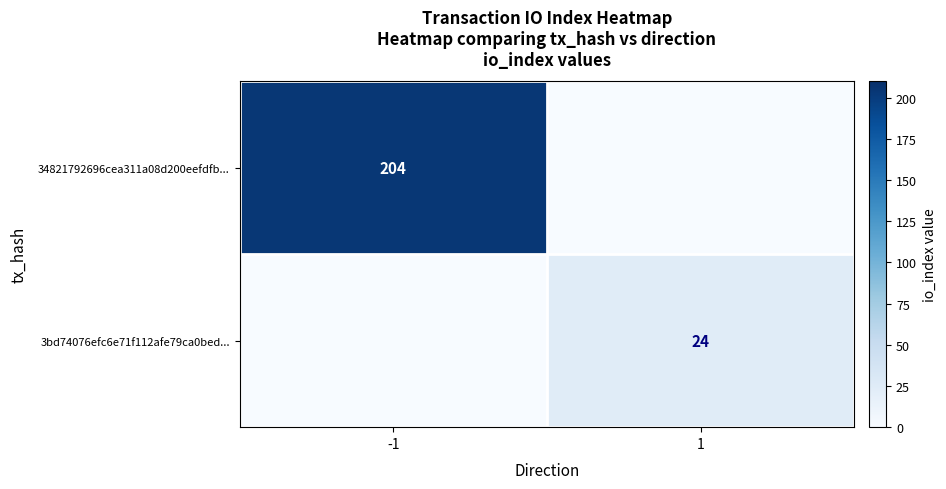

The 34821792696cea311a08d200eefdfb... series shows 293 at -1. True or false?

False